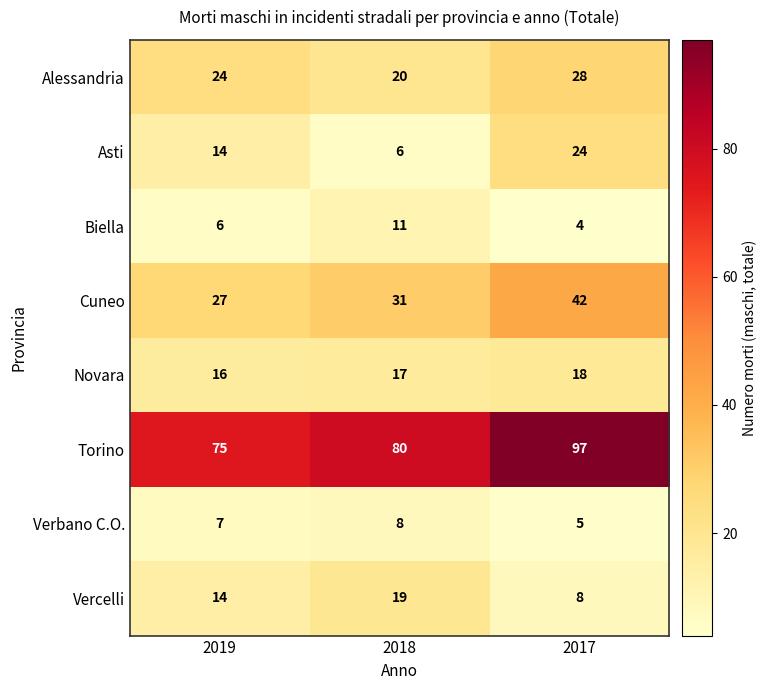

What is the difference between the maximum and second lowest values in the Torino series?

17